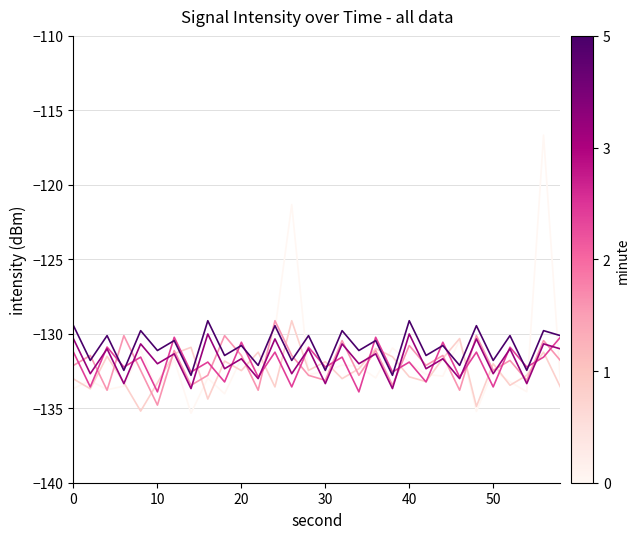

What is the maximum value shown in the chart?

-116.7